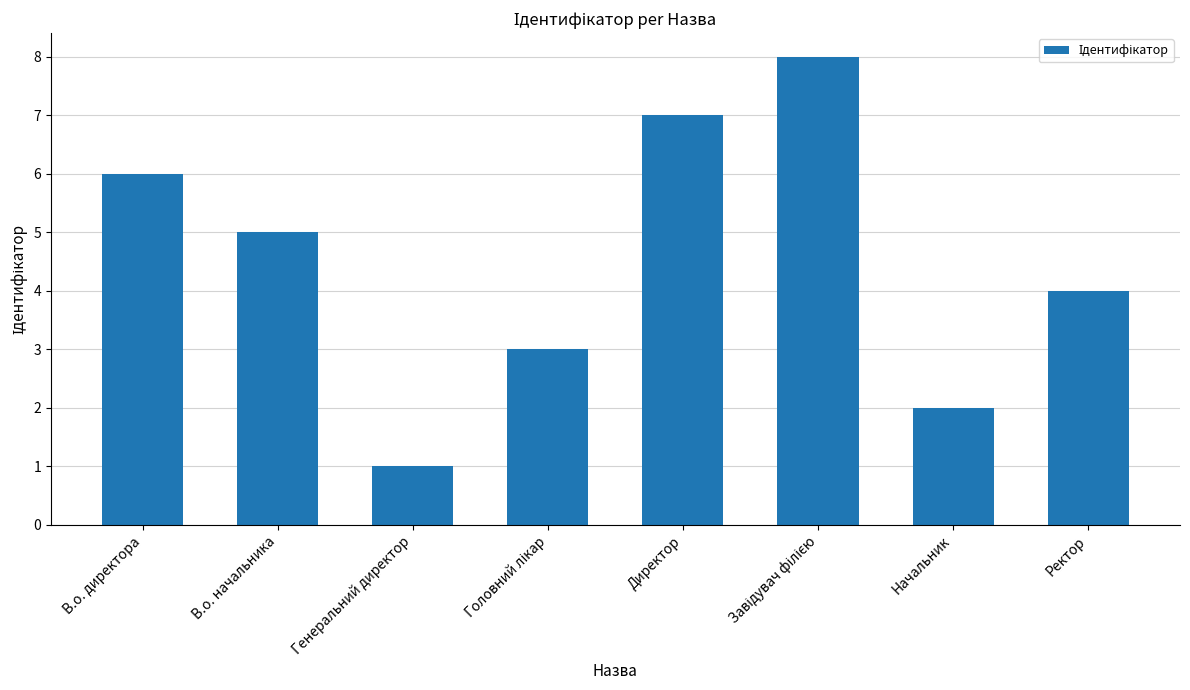

What is the difference between the maximum and second lowest values?

6